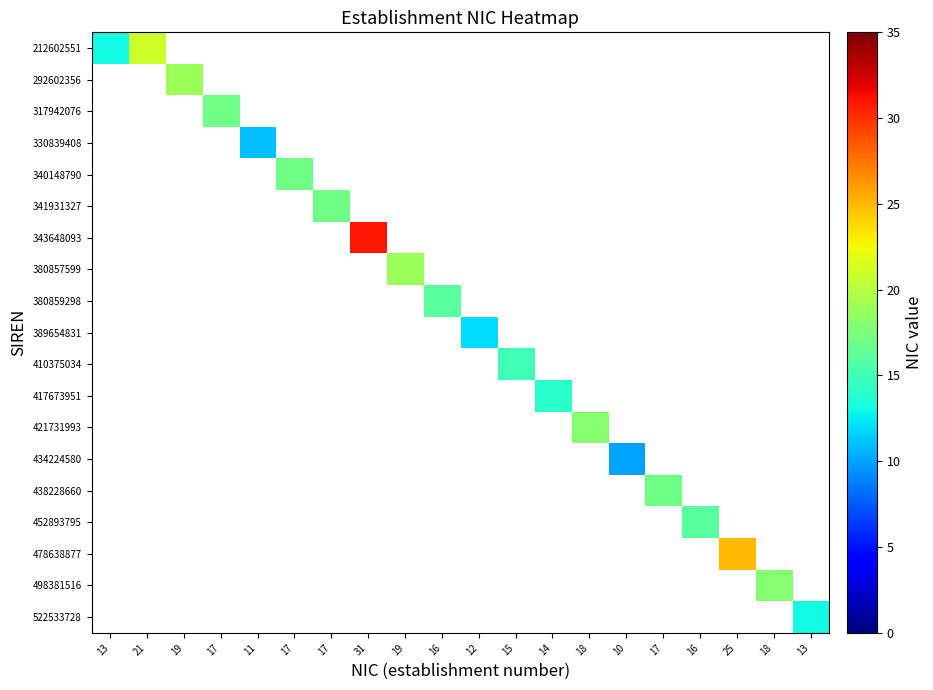

Which series has the widest spread of values?

212602551